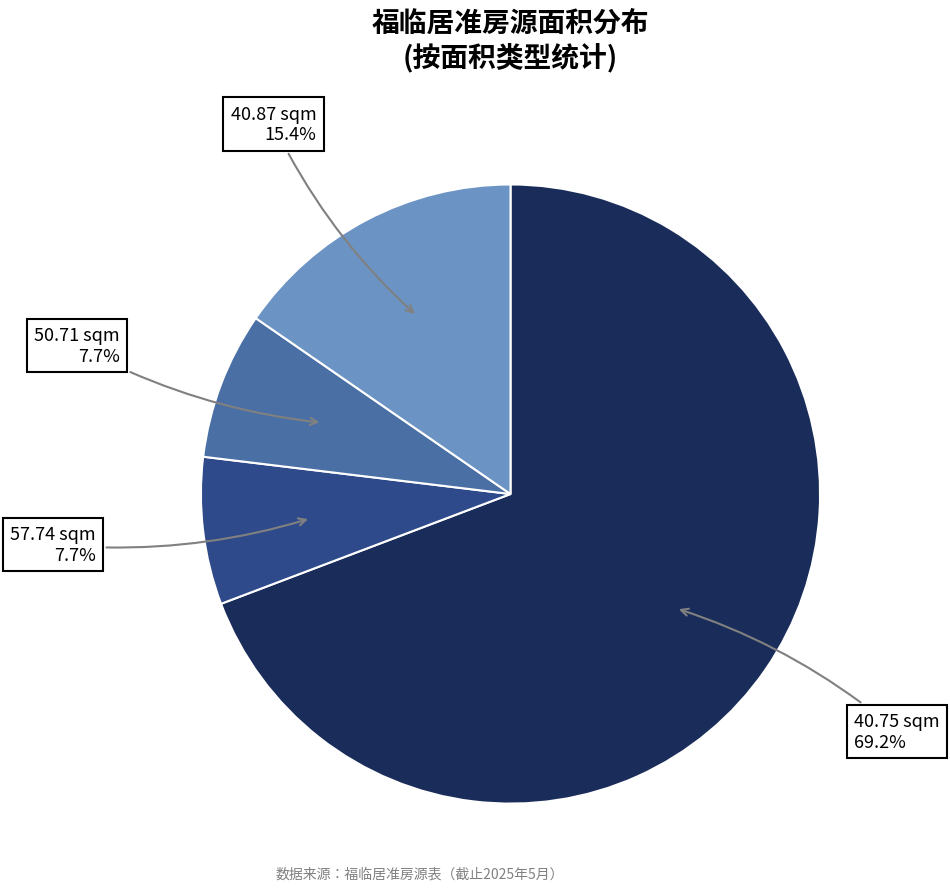

Count the number of slices in the pie.

4